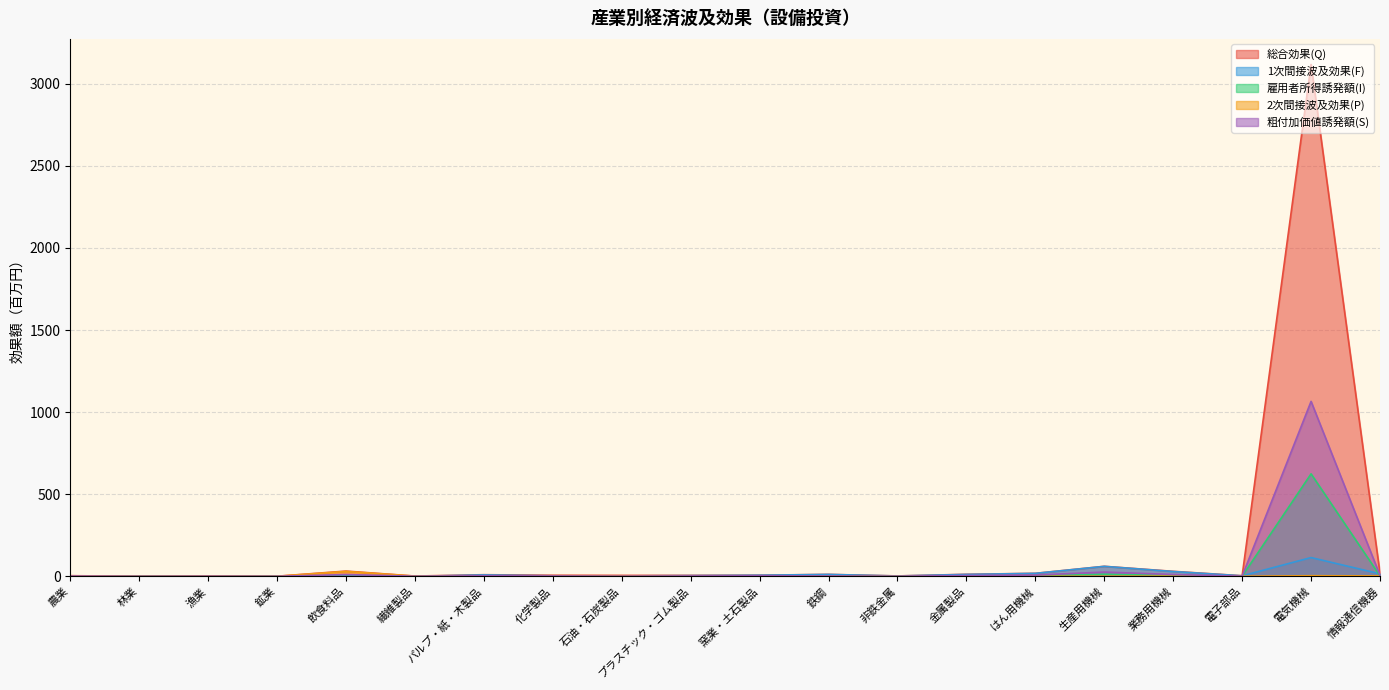

What is the total value across all series at 電子部品?

8.8